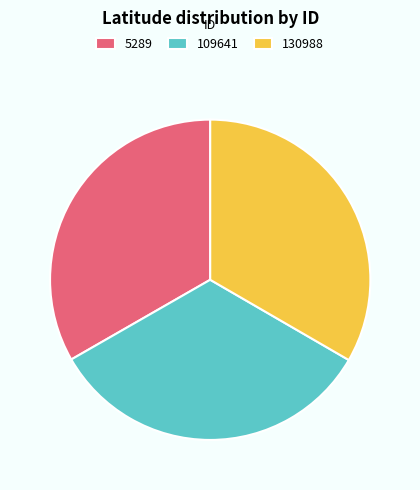

Is it true that 5289 is 23% of the pie?

False